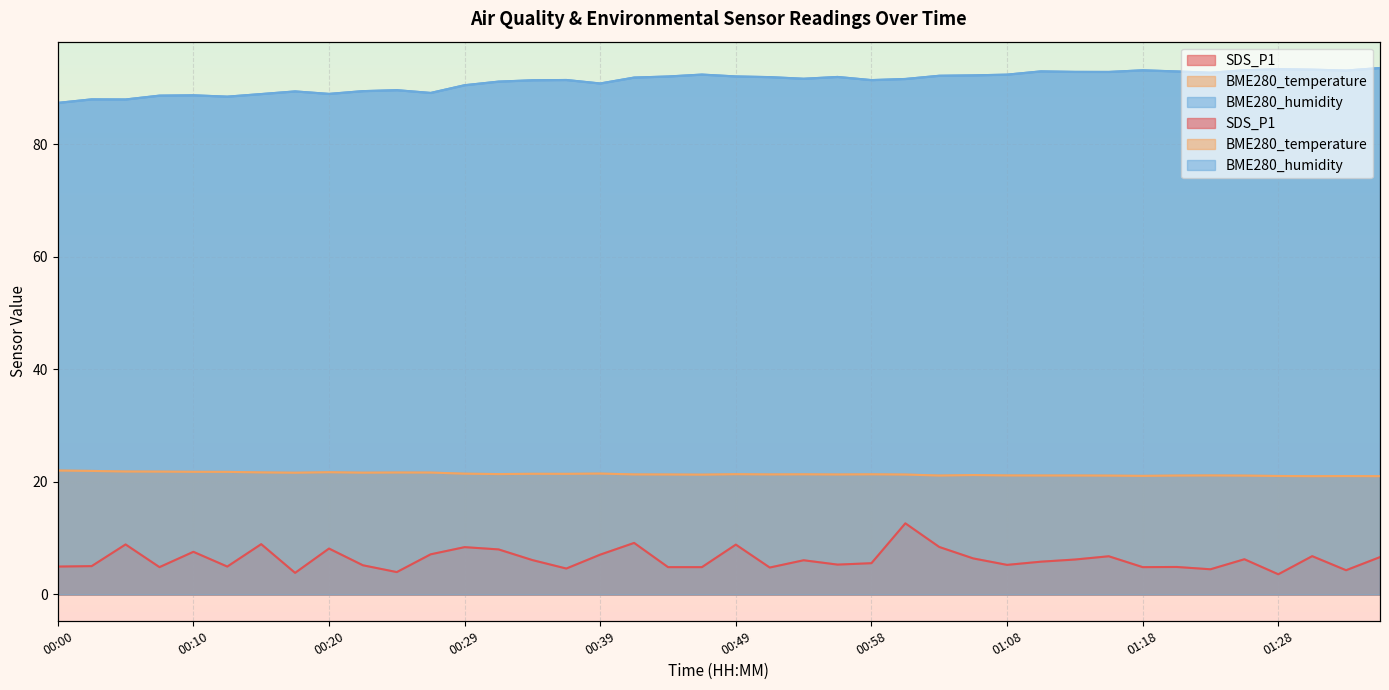

At which label does BME280_humidity first exceed 91?

00:32